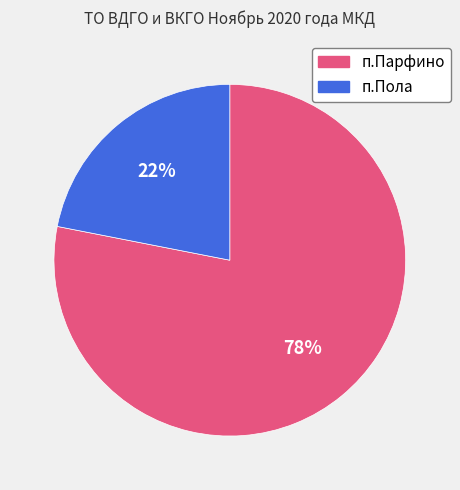

Does any single category account for the majority?

Yes